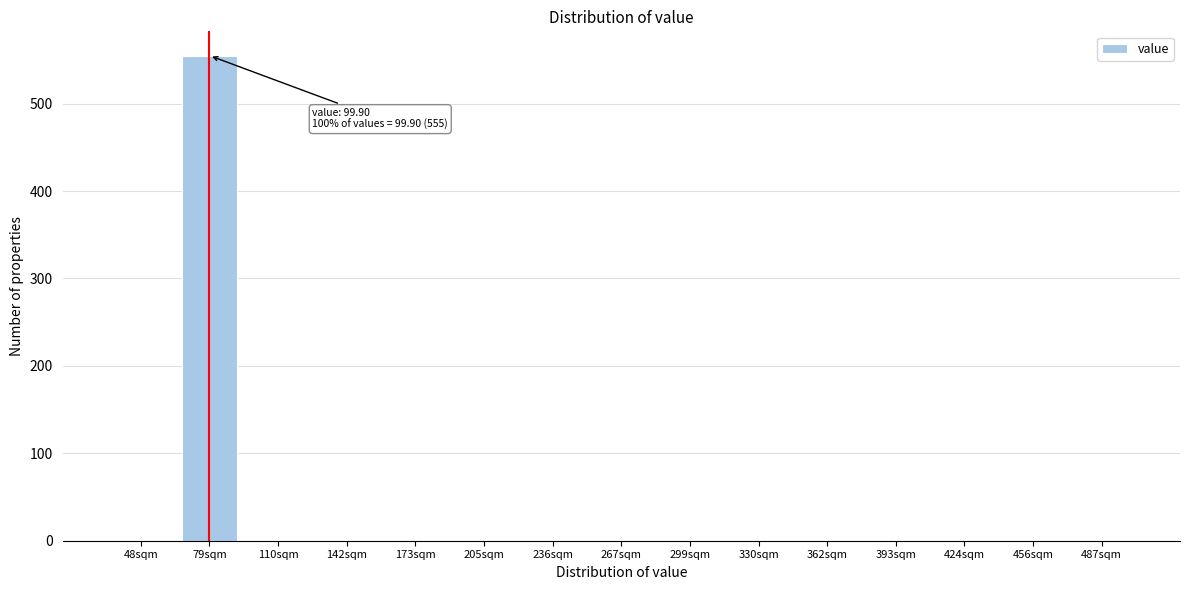

Reading left to right, extract all data points from this chart.

48sqm=0	79sqm=555	110sqm=0	142sqm=0	173sqm=0	205sqm=0	236sqm=0	267sqm=0	299sqm=0	330sqm=0	362sqm=0	393sqm=0	424sqm=0	456sqm=0	487sqm=0